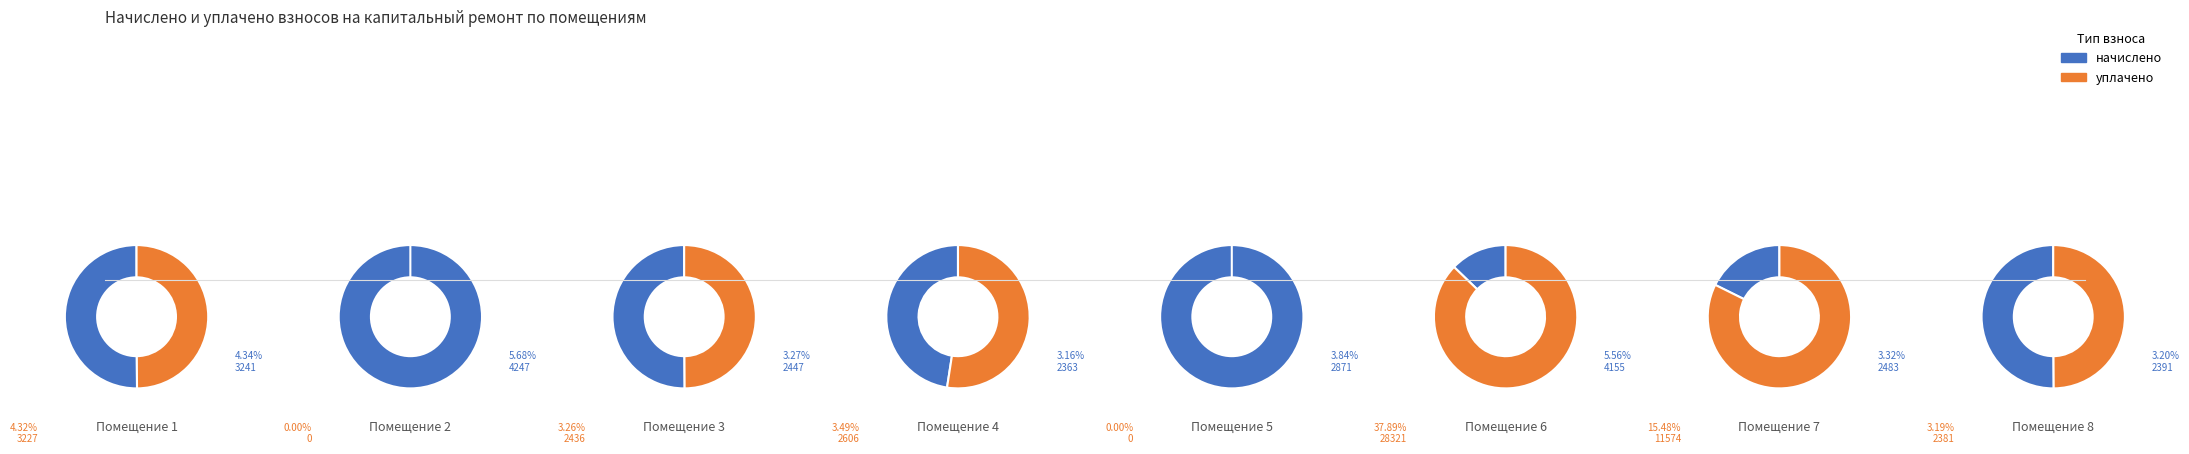

How many segments does this pie chart have?

8